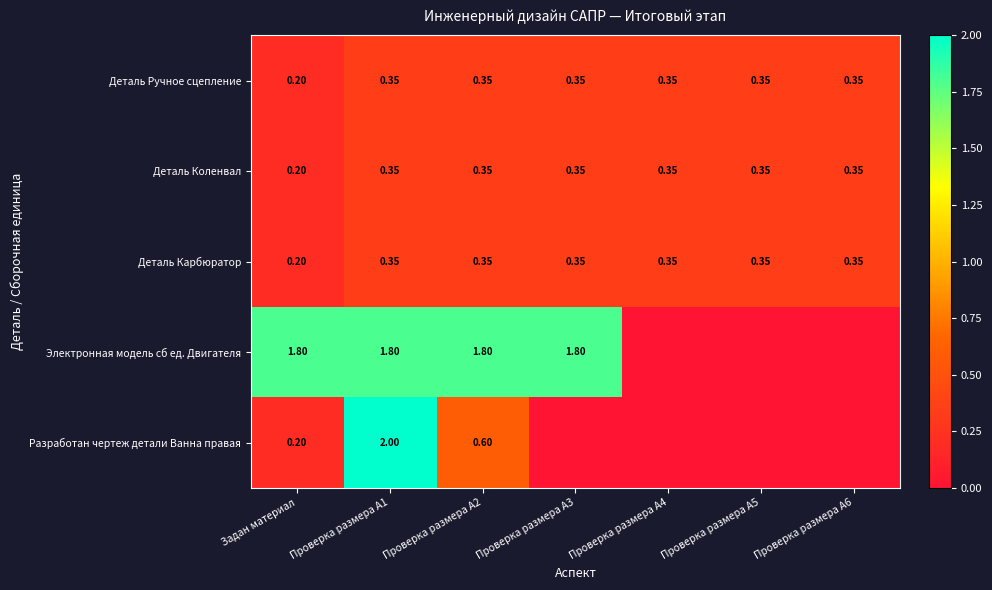

Which category has the lowest value in the Деталь Карбюратор series?

Задан материал